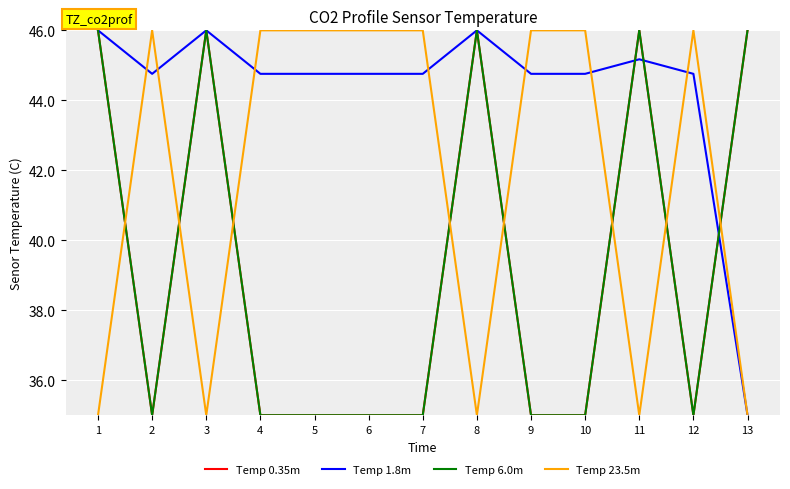

After their last crossing, which series has the higher values: Temp 0.35m or Temp 23.5m?

Temp 0.35m